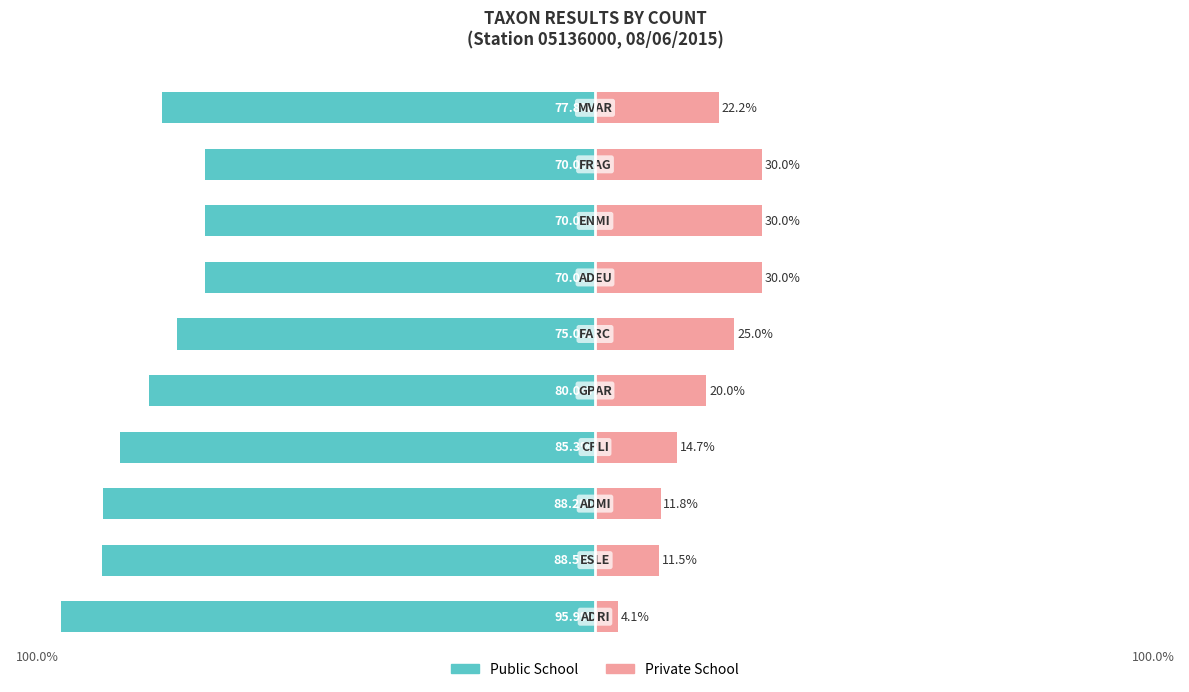

True or false: Public School has a value of -51.6 at 2.

False